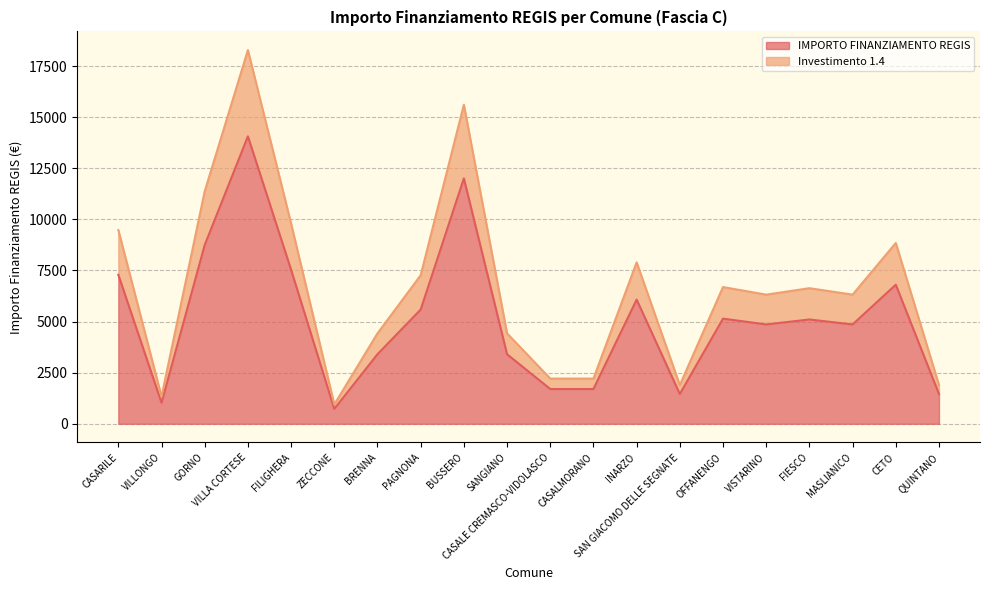

What is the difference between the highest and lowest values at QUINTANO?

437.4